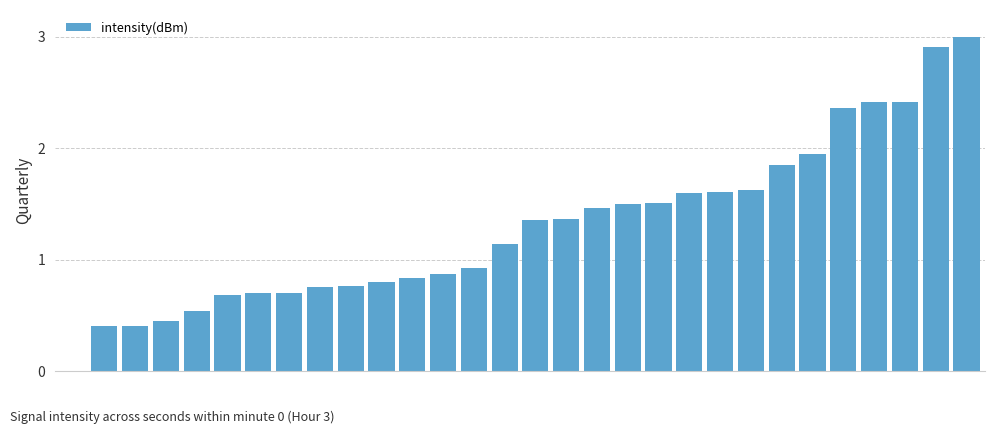

Are the bars horizontal?

No